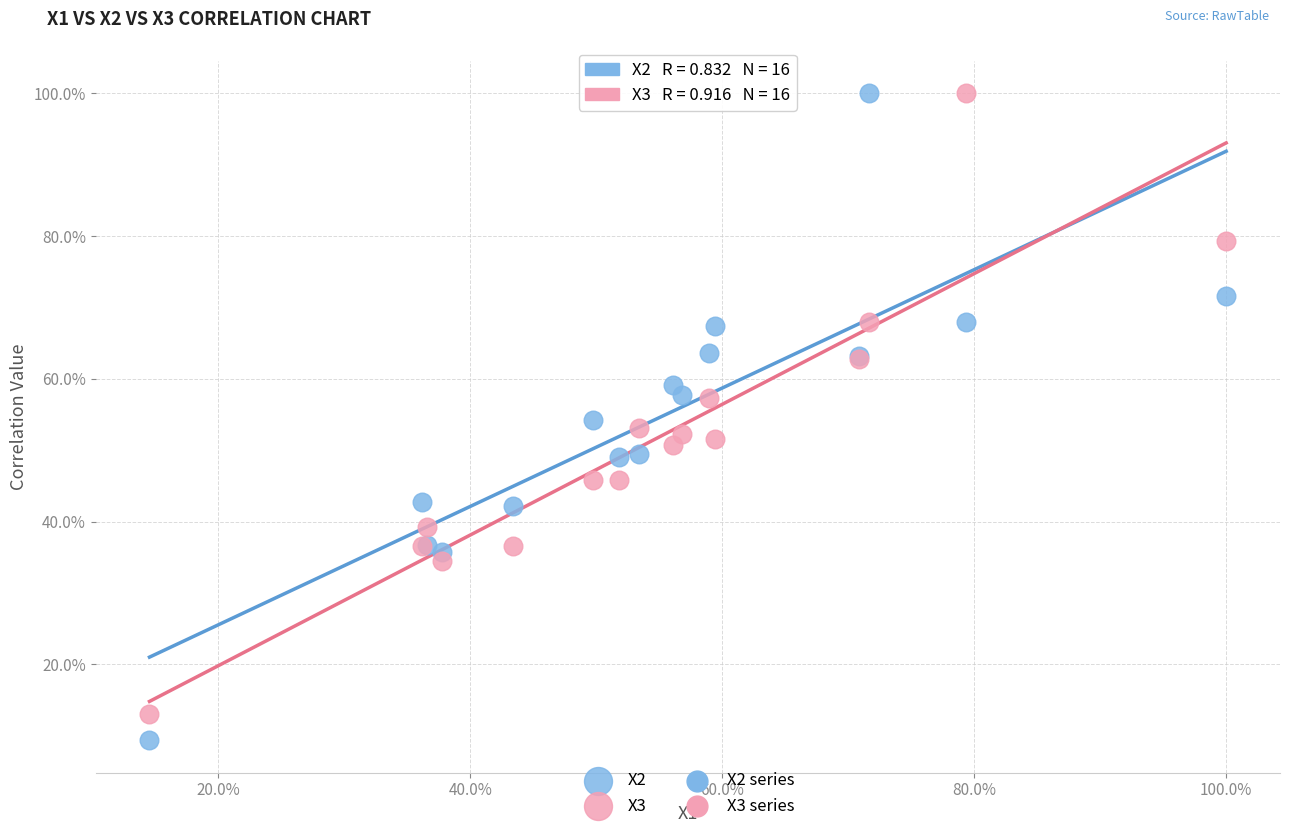

Which series has the largest Y range (max minus min)?

X2